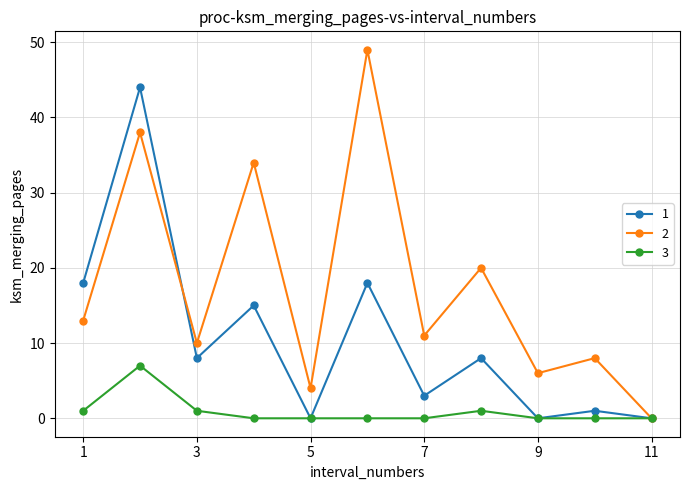

How many lines are shown in the chart?

3